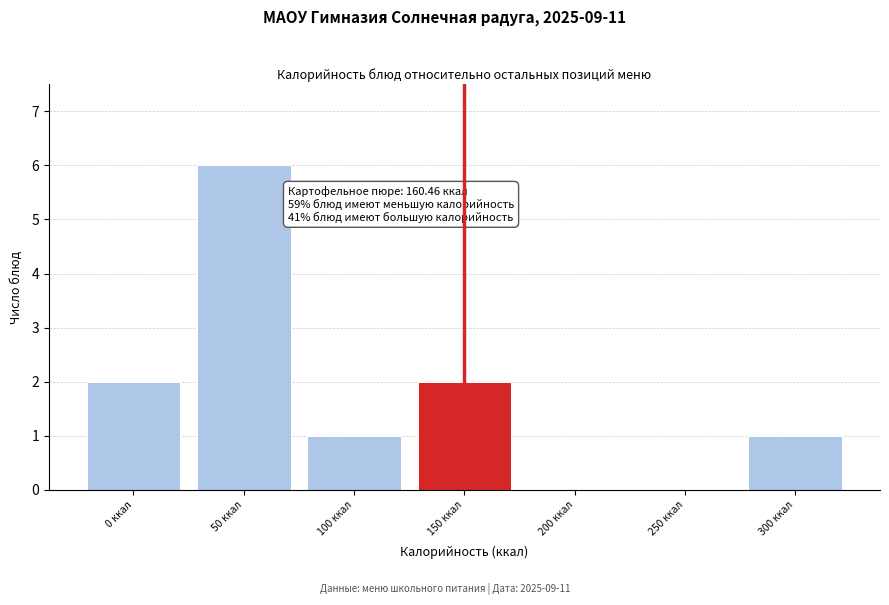

Reading left to right, transcribe all the data shown in this chart.

0 ккал=2	50 ккал=6	100 ккал=1	150 ккал=2	200 ккал=0	250 ккал=0	300 ккал=1